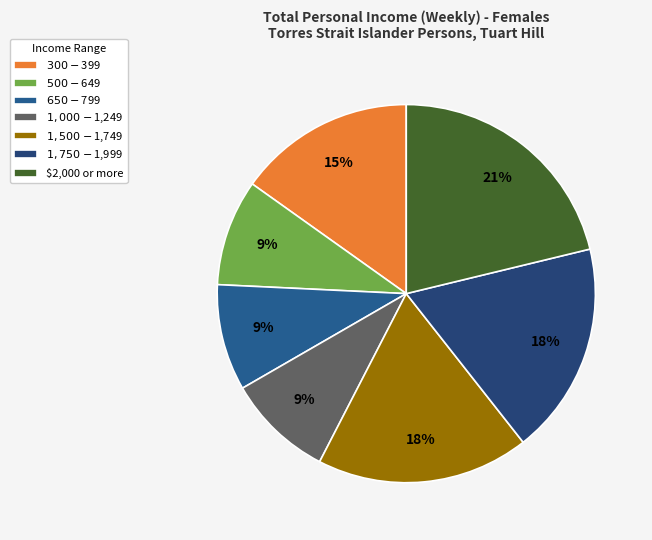

What portion of the pie excludes $1,750-$1,999?

81.8%